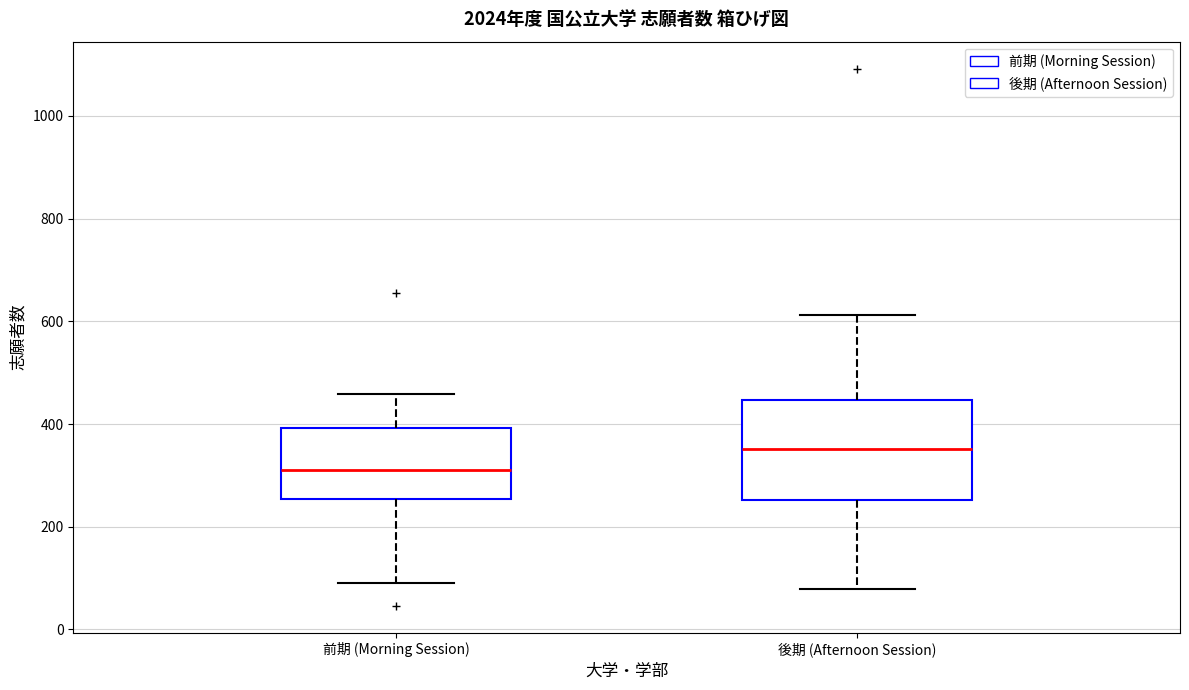

Where does the lower whisker of the box for 前期 (Morning Session) end on the y-axis? The values are not printed on the chart, so give them approximately, as read against the axis.

100